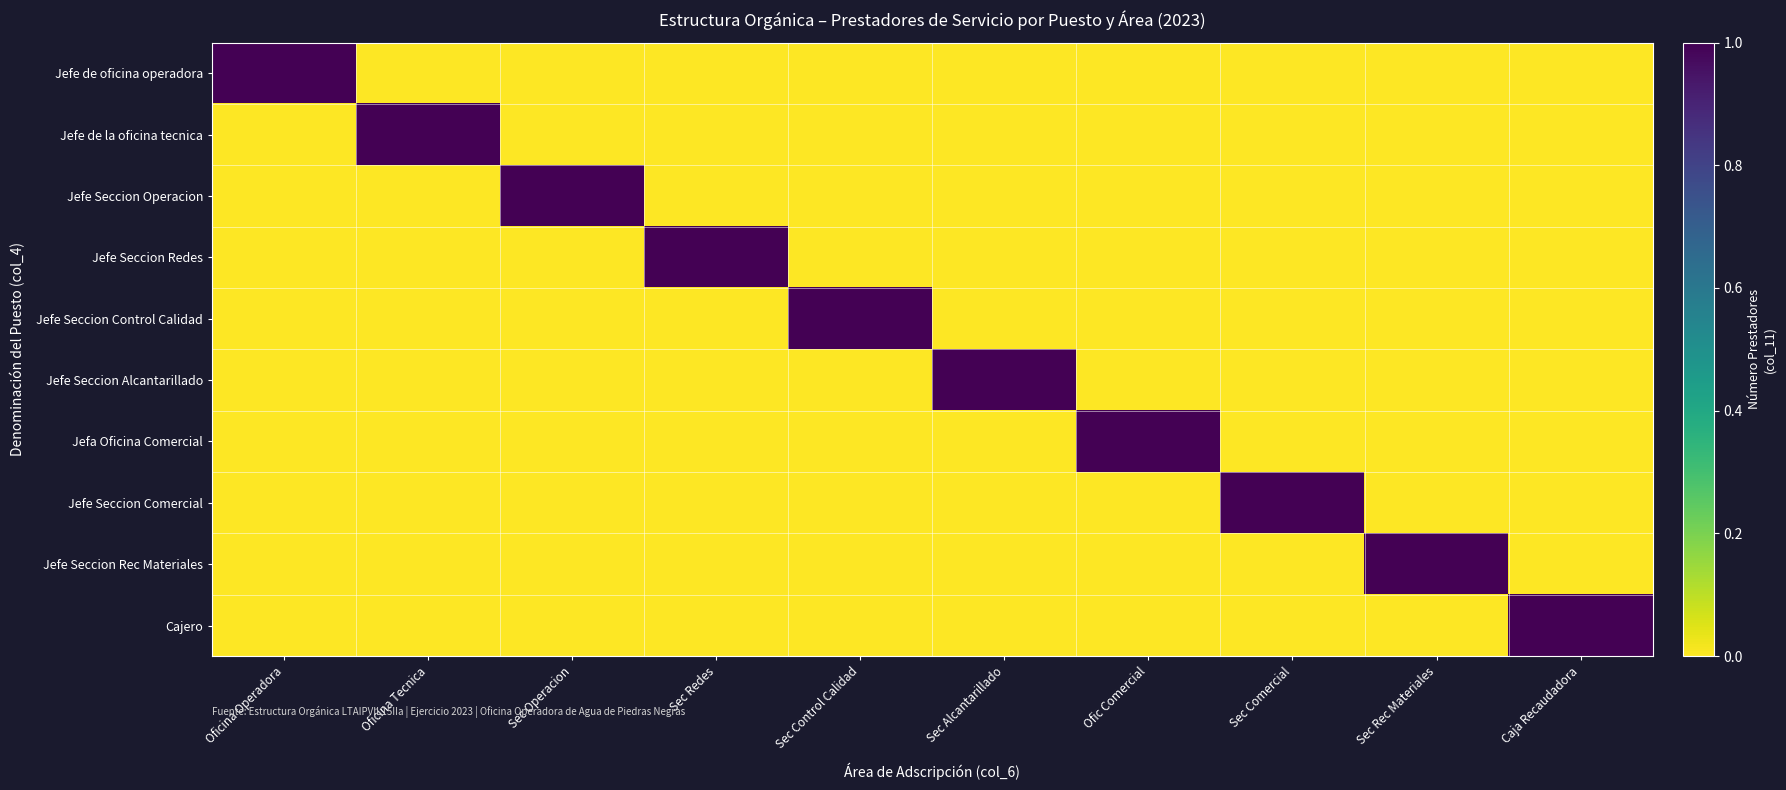

Reading left to right, list all the values displayed in this chart.

Jefe de oficina operadora: Oficina Operadora=1	Oficina Tecnica=0	Sec Operacion=0	Sec Redes=0	Sec Control Calidad=0	Sec Alcantarillado=0	Ofic Comercial=0	Sec Comercial=0	Sec Rec Materiales=0	Caja Recaudadora=0
Jefe de la oficina tecnica: Oficina Operadora=0	Oficina Tecnica=1	Sec Operacion=0	Sec Redes=0	Sec Control Calidad=0	Sec Alcantarillado=0	Ofic Comercial=0	Sec Comercial=0	Sec Rec Materiales=0	Caja Recaudadora=0
Jefe Seccion Operacion: Oficina Operadora=0	Oficina Tecnica=0	Sec Operacion=1	Sec Redes=0	Sec Control Calidad=0	Sec Alcantarillado=0	Ofic Comercial=0	Sec Comercial=0	Sec Rec Materiales=0	Caja Recaudadora=0
Jefe Seccion Redes: Oficina Operadora=0	Oficina Tecnica=0	Sec Operacion=0	Sec Redes=1	Sec Control Calidad=0	Sec Alcantarillado=0	Ofic Comercial=0	Sec Comercial=0	Sec Rec Materiales=0	Caja Recaudadora=0
Jefe Seccion Control Calidad: Oficina Operadora=0	Oficina Tecnica=0	Sec Operacion=0	Sec Redes=0	Sec Control Calidad=1	Sec Alcantarillado=0	Ofic Comercial=0	Sec Comercial=0	Sec Rec Materiales=0	Caja Recaudadora=0
Jefe Seccion Alcantarillado: Oficina Operadora=0	Oficina Tecnica=0	Sec Operacion=0	Sec Redes=0	Sec Control Calidad=0	Sec Alcantarillado=1	Ofic Comercial=0	Sec Comercial=0	Sec Rec Materiales=0	Caja Recaudadora=0
Jefa Oficina Comercial: Oficina Operadora=0	Oficina Tecnica=0	Sec Operacion=0	Sec Redes=0	Sec Control Calidad=0	Sec Alcantarillado=0	Ofic Comercial=1	Sec Comercial=0	Sec Rec Materiales=0	Caja Recaudadora=0
Jefe Seccion Comercial: Oficina Operadora=0	Oficina Tecnica=0	Sec Operacion=0	Sec Redes=0	Sec Control Calidad=0	Sec Alcantarillado=0	Ofic Comercial=0	Sec Comercial=1	Sec Rec Materiales=0	Caja Recaudadora=0
Jefe Seccion Rec Materiales: Oficina Operadora=0	Oficina Tecnica=0	Sec Operacion=0	Sec Redes=0	Sec Control Calidad=0	Sec Alcantarillado=0	Ofic Comercial=0	Sec Comercial=0	Sec Rec Materiales=1	Caja Recaudadora=0
Cajero: Oficina Operadora=0	Oficina Tecnica=0	Sec Operacion=0	Sec Redes=0	Sec Control Calidad=0	Sec Alcantarillado=0	Ofic Comercial=0	Sec Comercial=0	Sec Rec Materiales=0	Caja Recaudadora=1